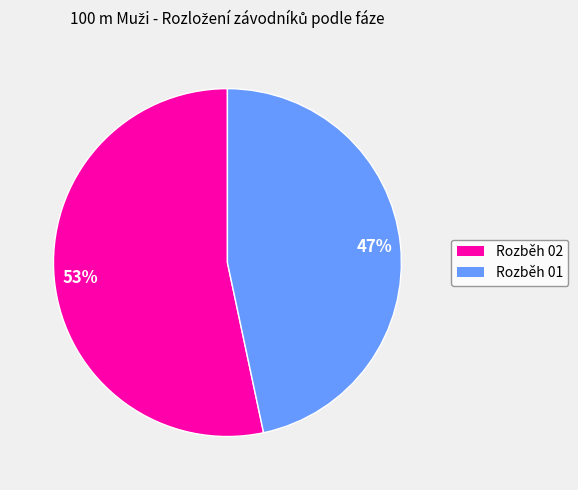

Rank the categories by value from lowest to highest.

Rozběh 01, Rozběh 02